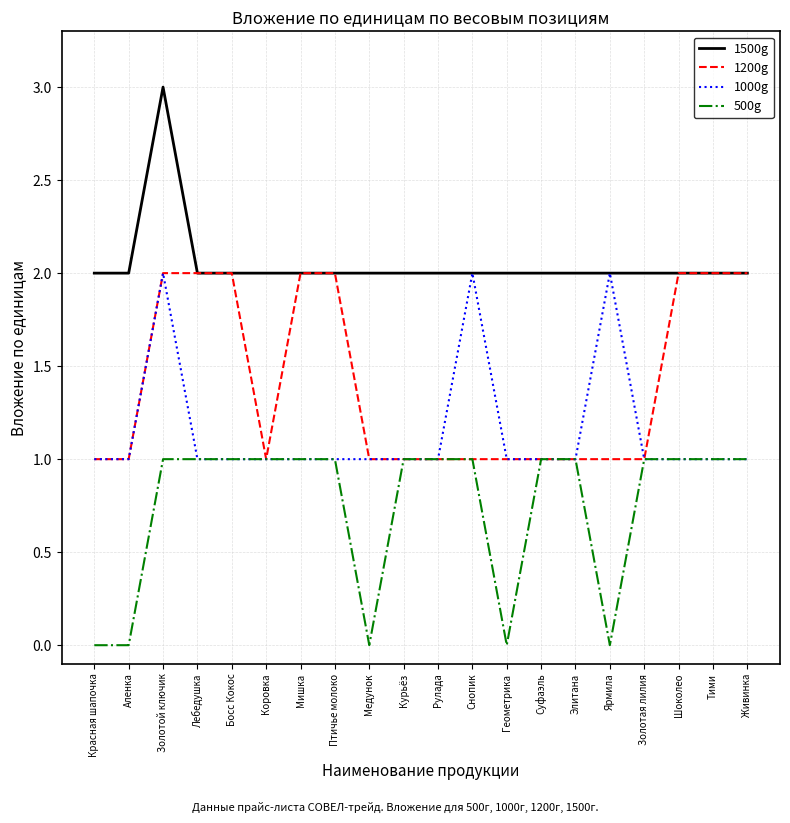

What is the total value across all series at Суфаэль?

5